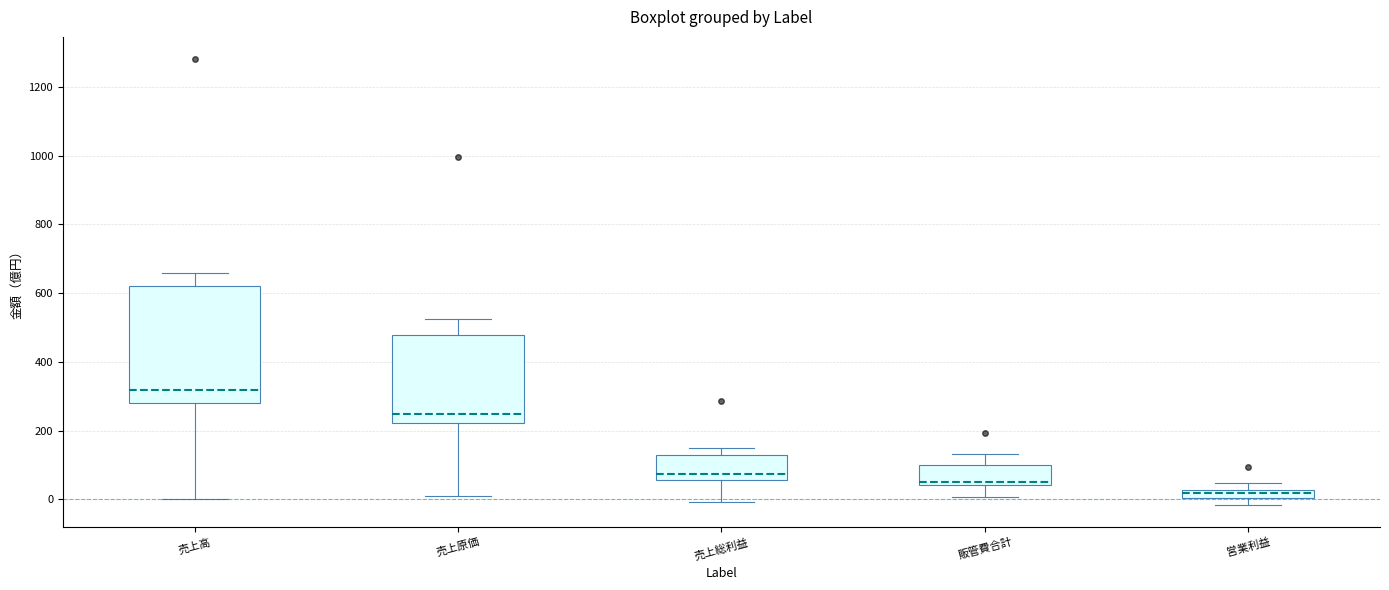

Which box has the lowest median line?

営業利益